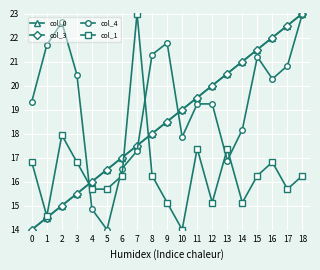

How many series are shown in this chart?

4